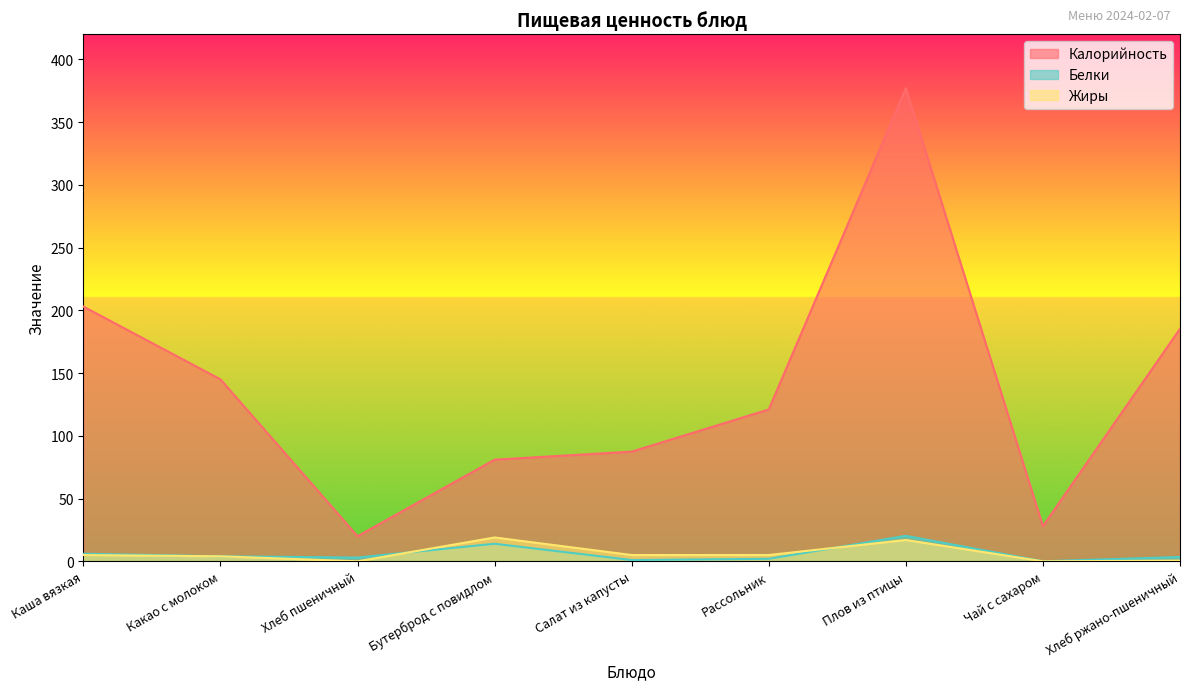

What is the maximum value for Жиры?

19.0